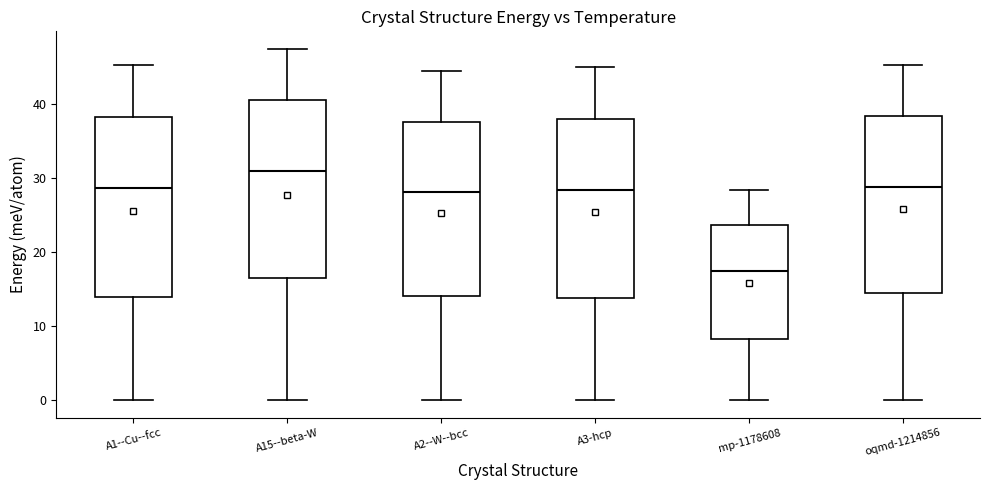

Reading left to right, transcribe this box plot: for each box, give where its median line is, the range the box spans, and where its two whiskers end, as read against the y-axis. The values are not printed on the chart, so give them approximately, as read against the axis.

A1--Cu--fcc: median 29, box 14 to 38, whiskers 0 to 45
A15--beta-W: median 31, box 16 to 40, whiskers 0 to 47
A2--W--bcc: median 28, box 14 to 38, whiskers 0 to 44
A3-hcp: median 28, box 14 to 38, whiskers 0 to 45
mp-1178608: median 17, box 8 to 24, whiskers 0 to 28
oqmd-1214856: median 29, box 15 to 38, whiskers 0 to 45